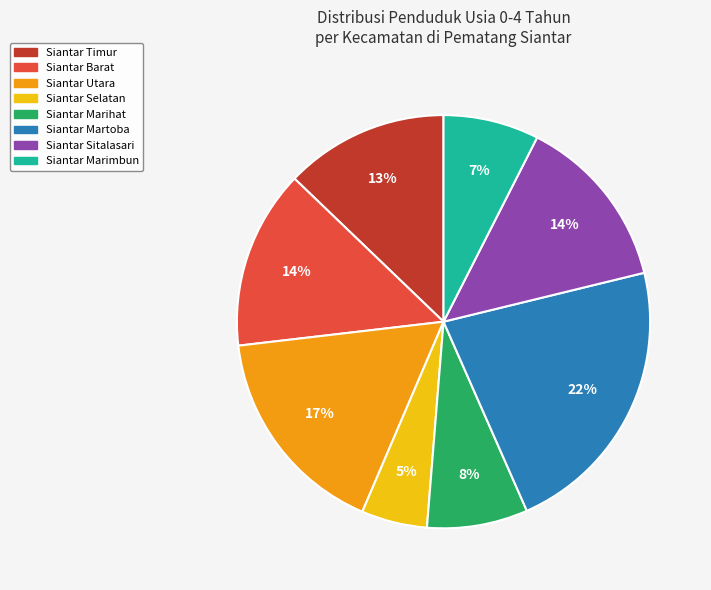

Does Siantar Marimbun account for over 50% of the chart?

No